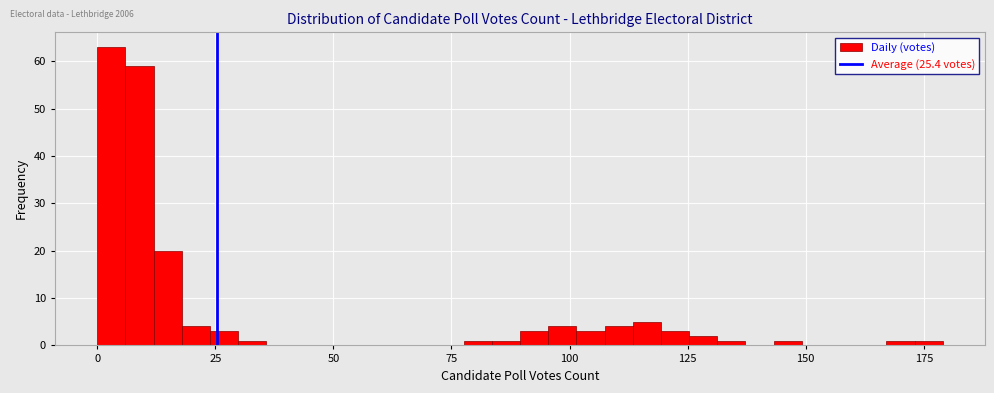

Read against the x-axis, roughly where is the centre of the tallest bar?

5